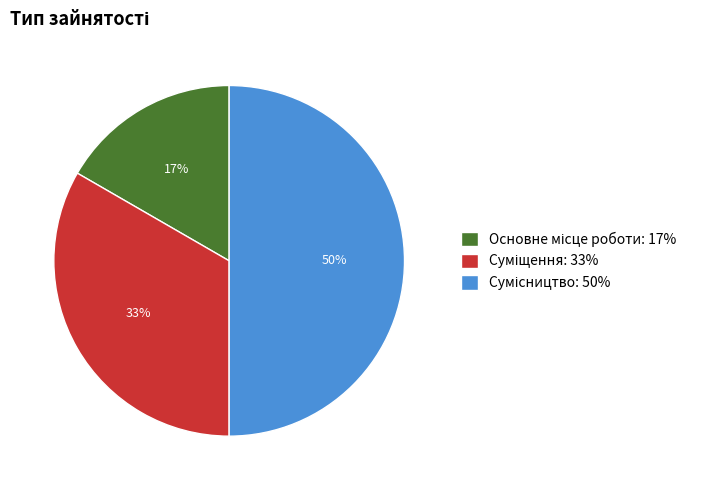

To the nearest percent, what is the average slice percentage?

33%